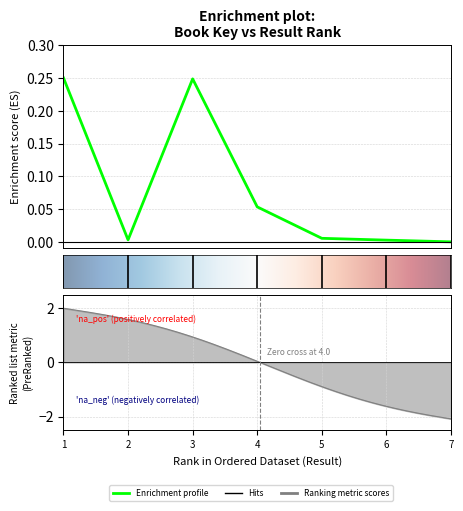

Reading left to right, list all the values displayed in this chart.

0.2	0.0	0.2	0.1	0.0	0.0	0.0